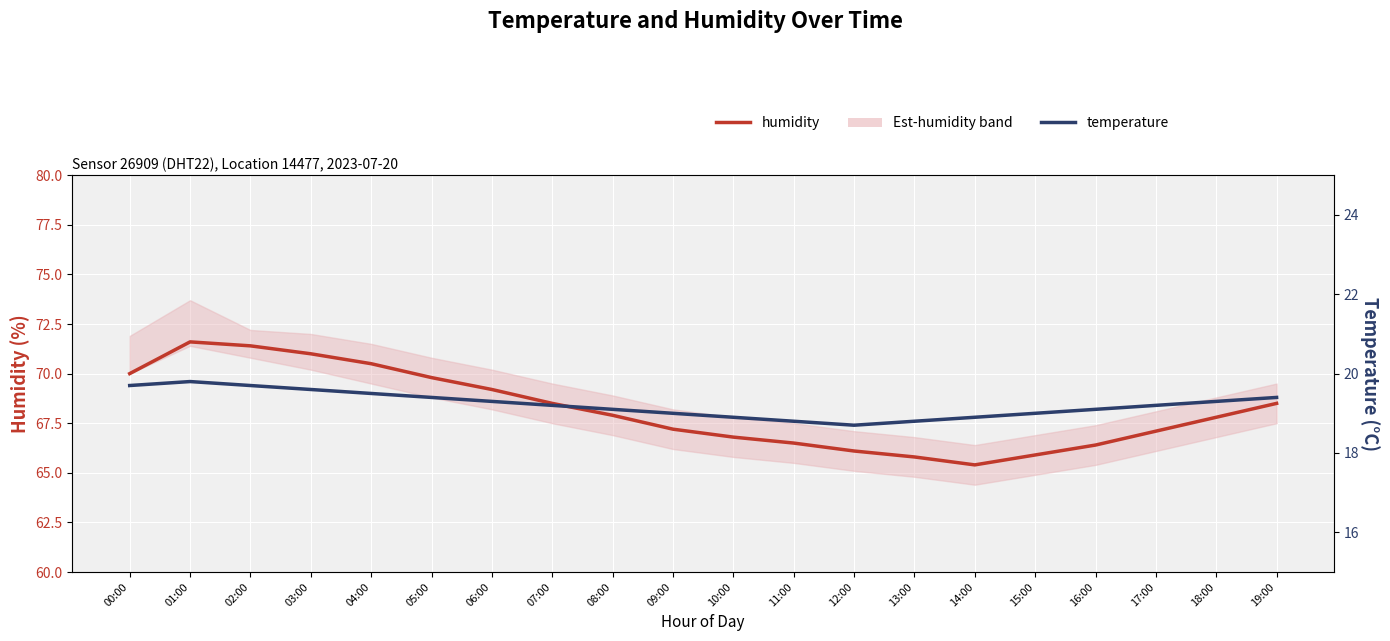

What is the total value across all series at 06:00?

88.5